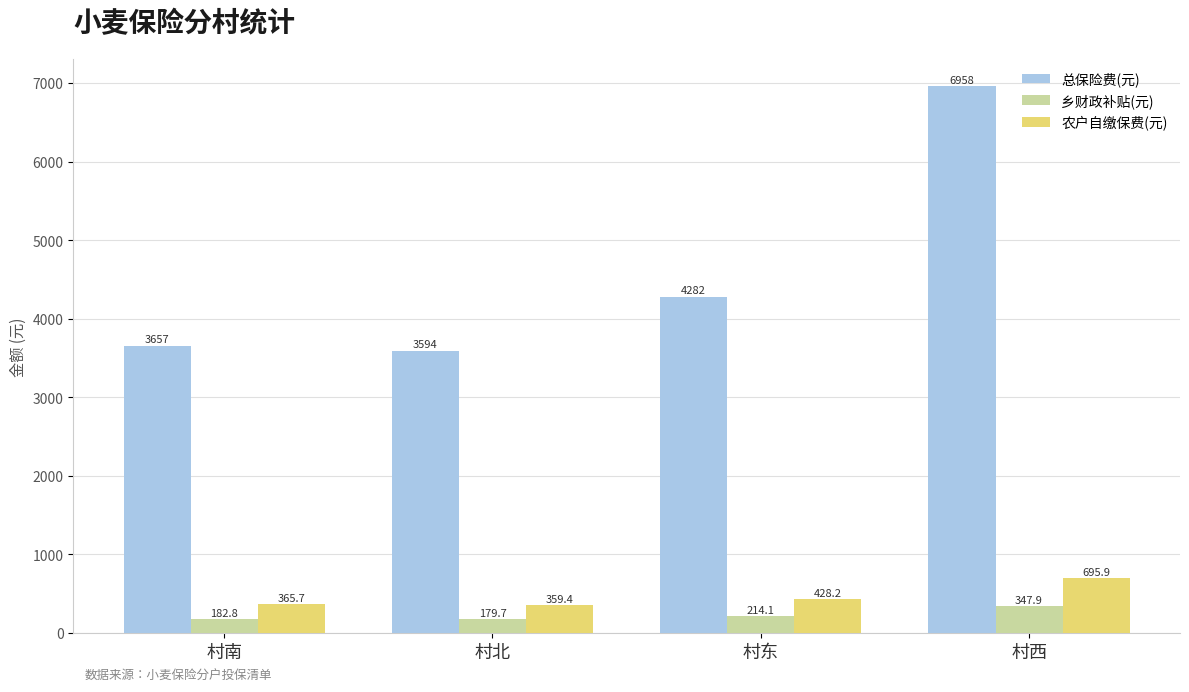

Which series changed the most between 村南 and 村西?

总保险费(元)